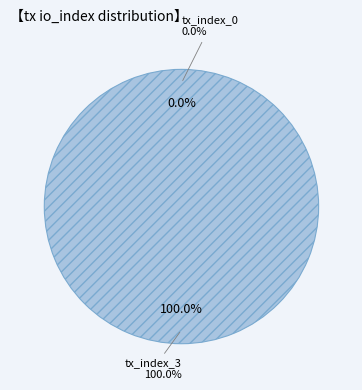

To the nearest percent, what is the difference between the largest and smallest slice percentages?

100%